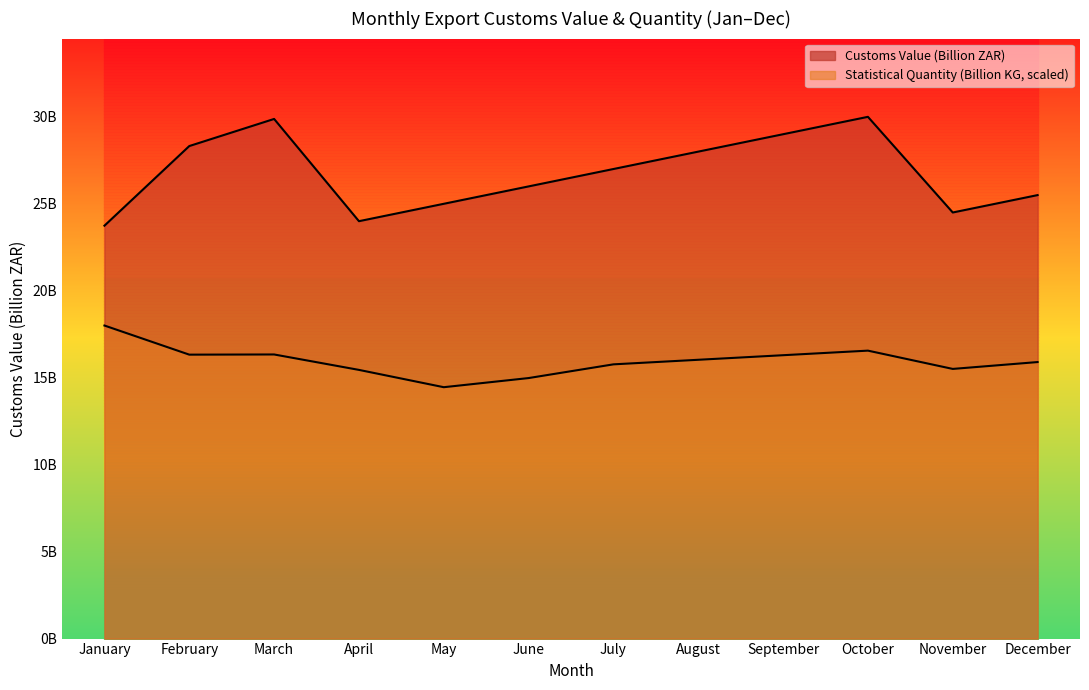

What is the value of the Customs Value (Billion ZAR) point at the 12th from the left?

25.5